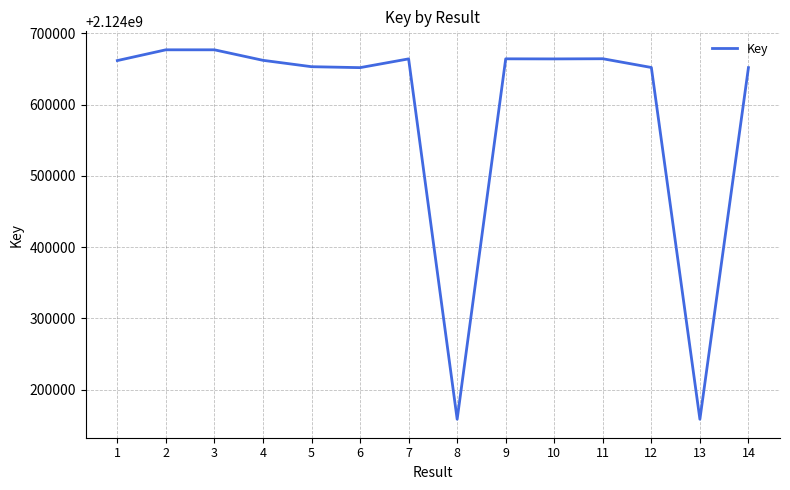

What is the smallest value displayed?

2124158416